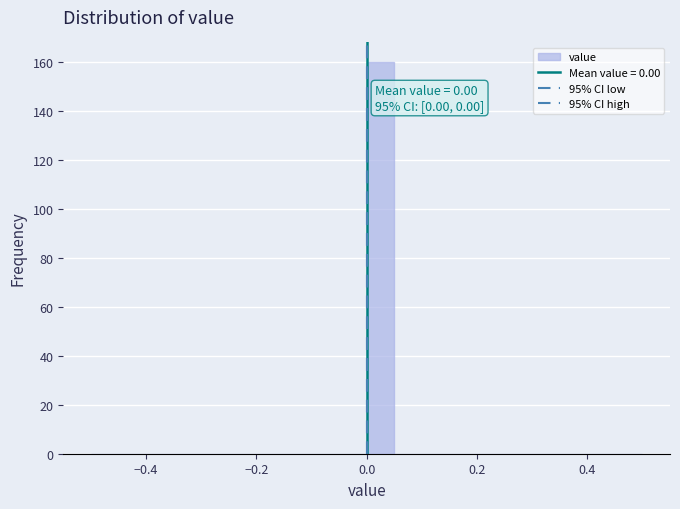

Read against the x-axis, roughly where is the centre of the tallest bar?

0.02